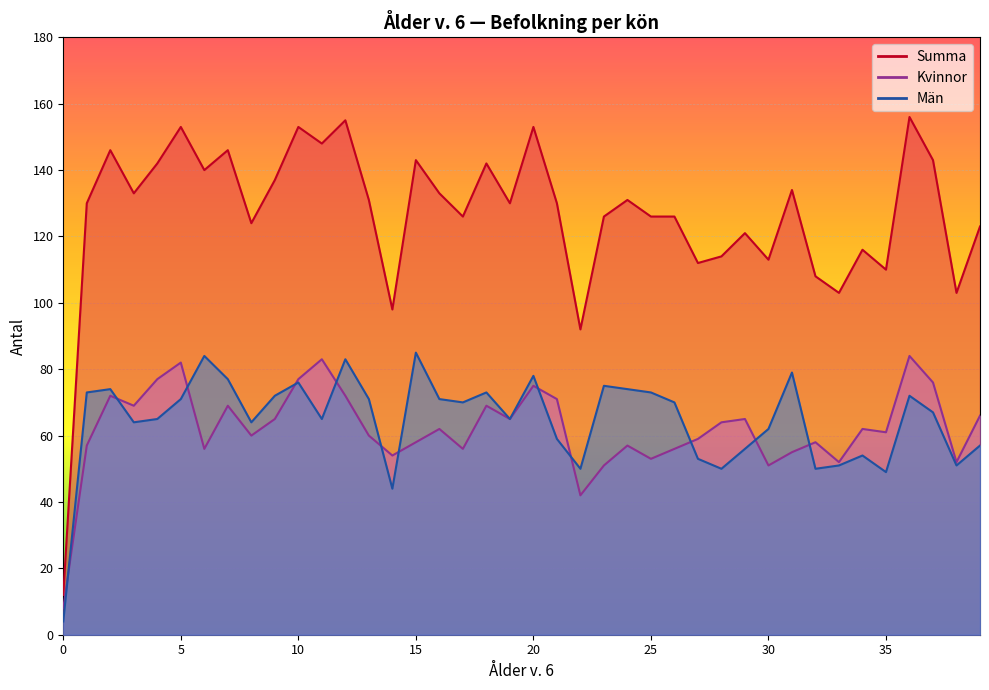

True or false: Summa and Män intersect in this chart.

False